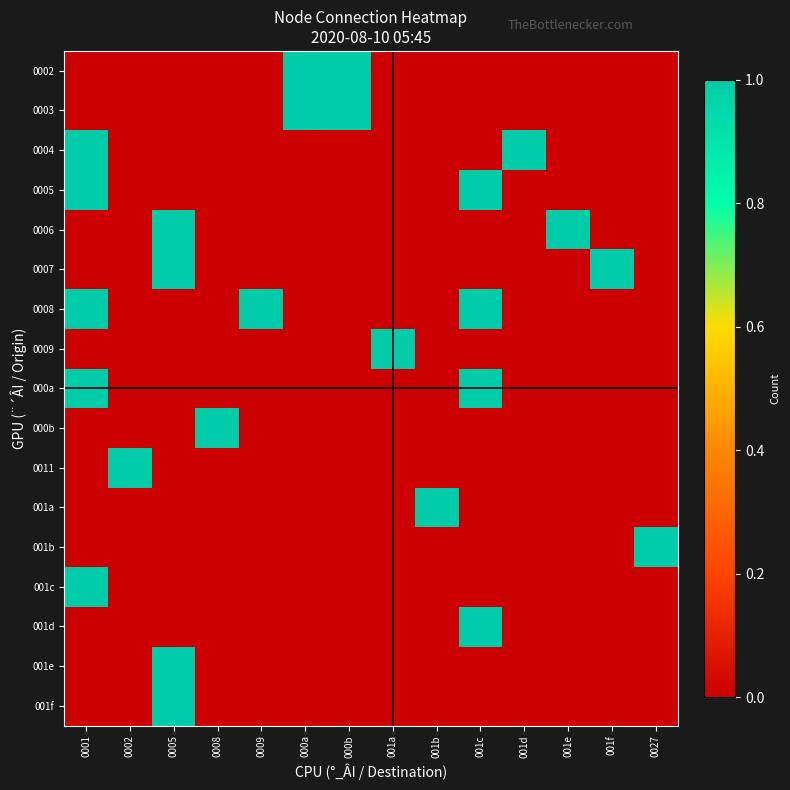

At 0005, list the series in order from largest to smallest.

0006, 0007, 001e, 001f, 0002, 0003, 0004, 0005, 0008, 0009, 000a, 000b, 0011, 001a, 001b, 001c, 001d